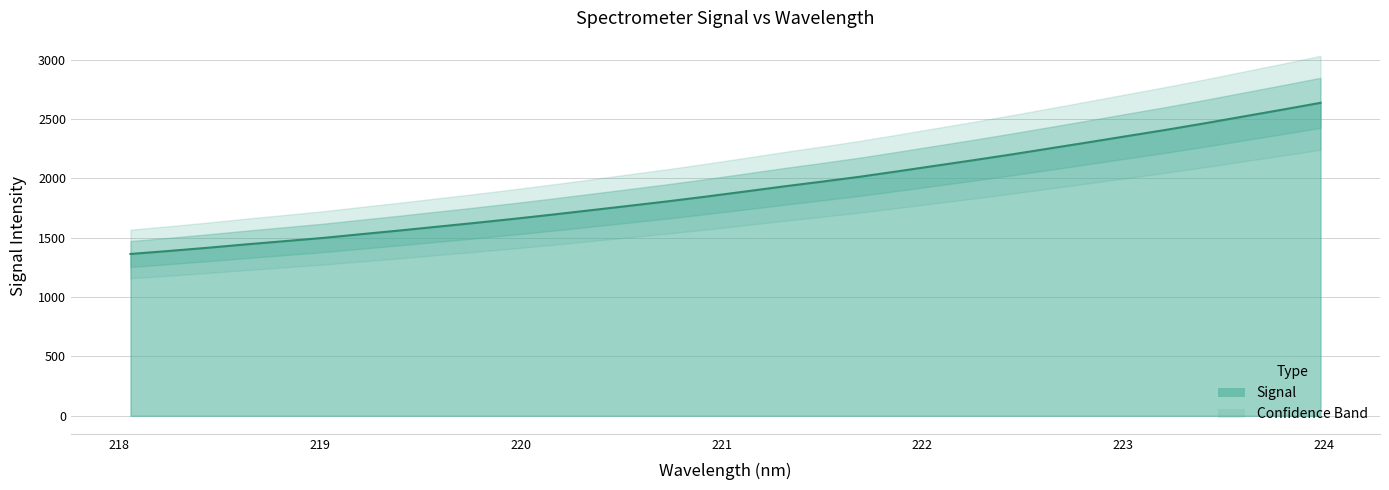

How many data points does each series have?

32